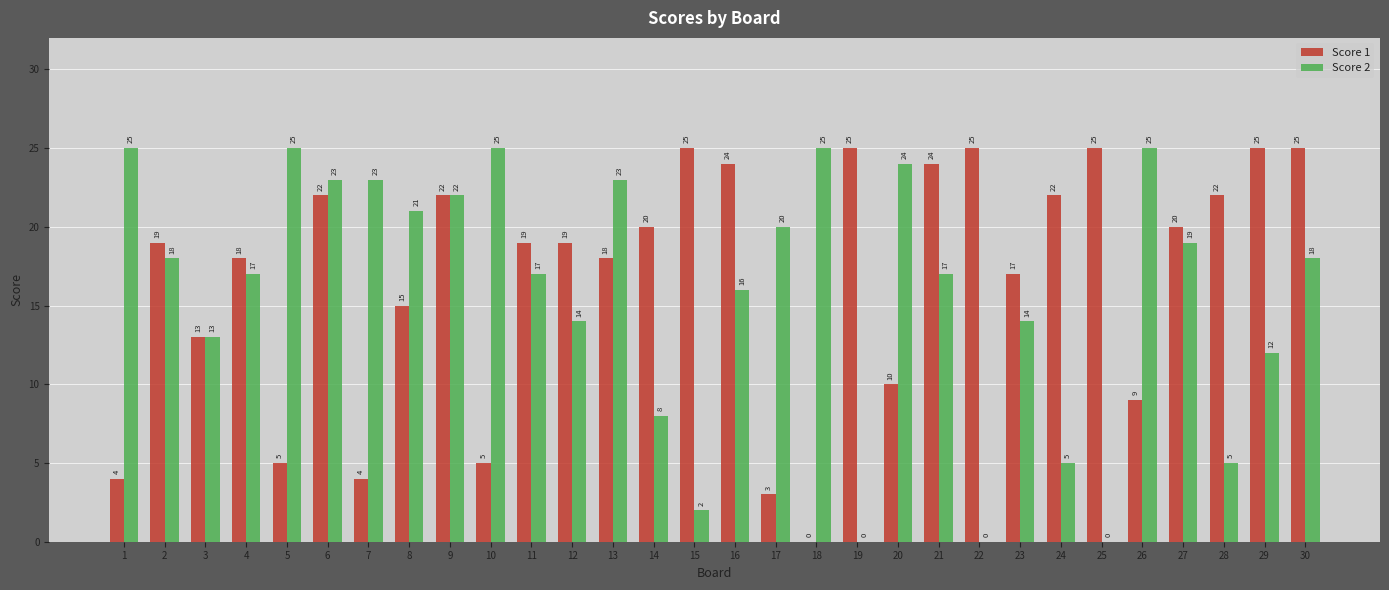

What is the approximate value of Score 2 at 5?

25